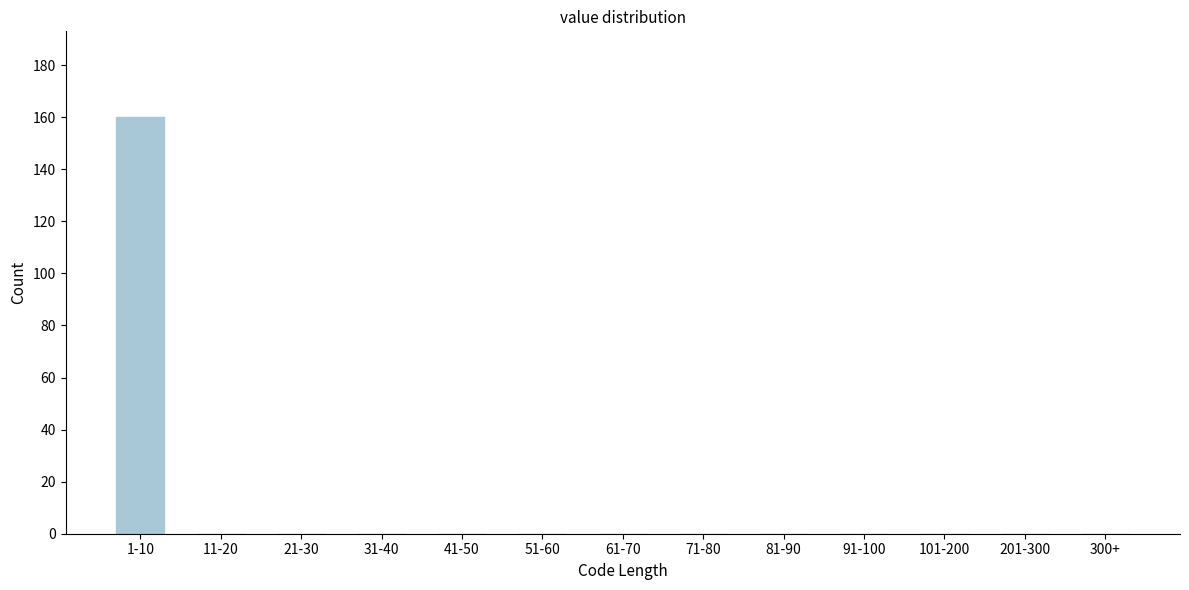

Reading right to left, extract all data points from this chart.

300+=0	201-300=0	101-200=0	91-100=0	81-90=0	71-80=0	61-70=0	51-60=0	41-50=0	31-40=0	21-30=0	11-20=0	1-10=160